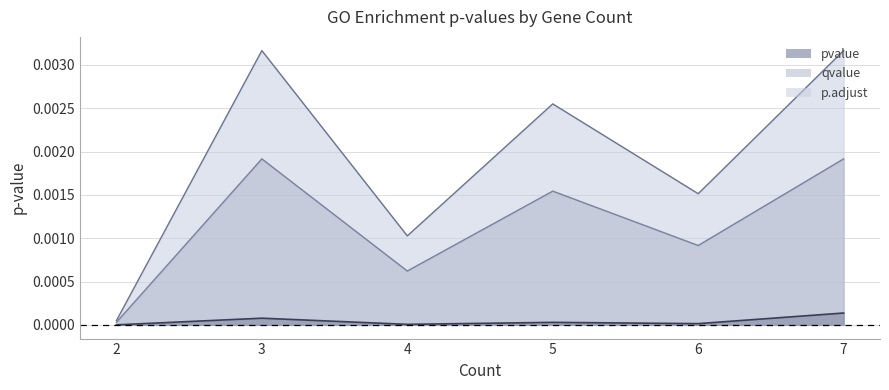

Which category has the highest value across all series?

3